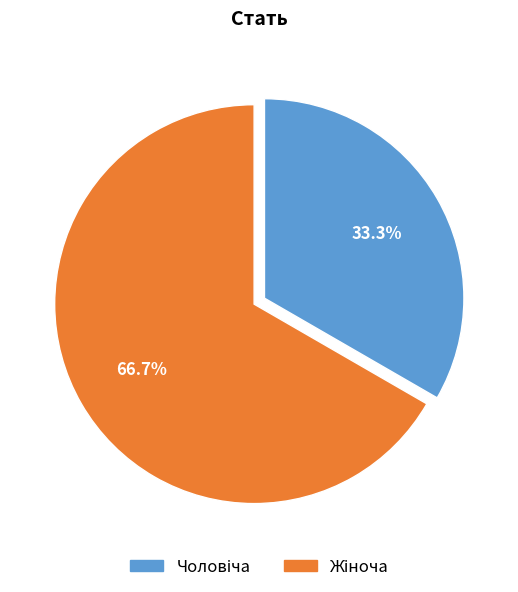

Is there a majority slice in this chart?

Yes